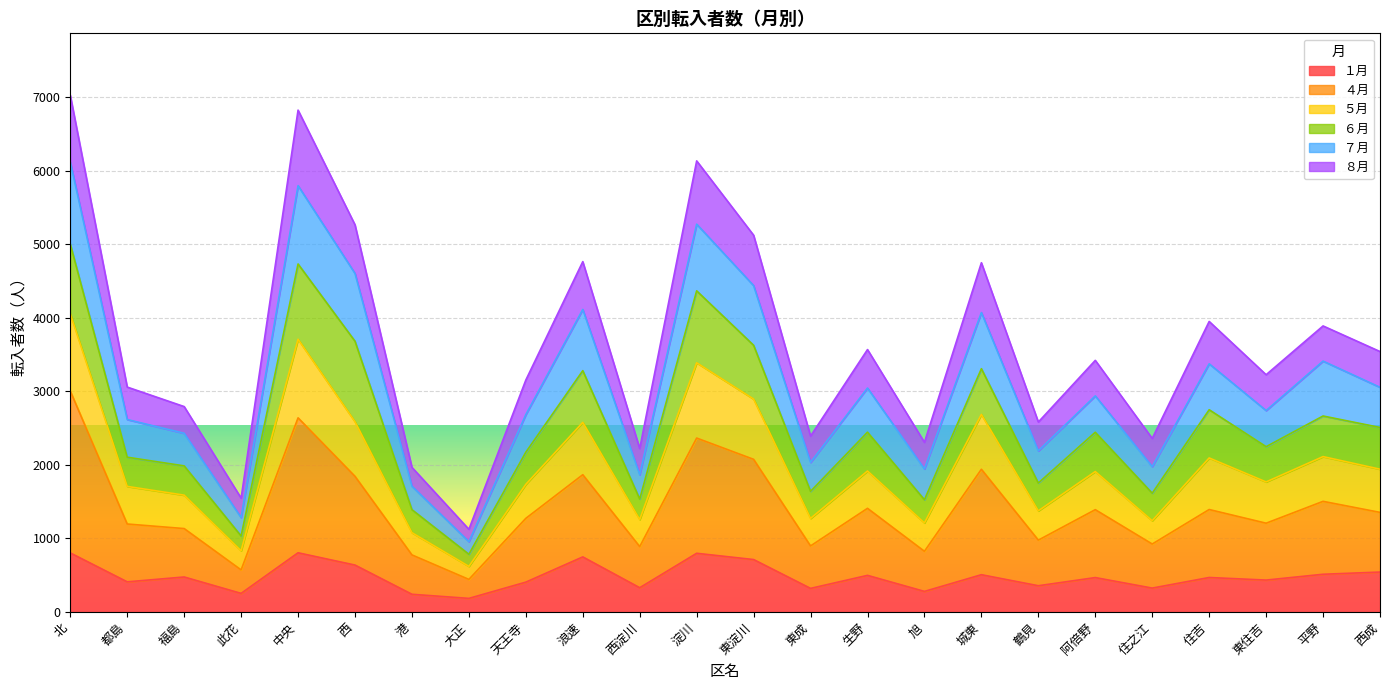

What are all the series names shown in the legend?

１月, ４月, ５月, ６月, ７月, ８月